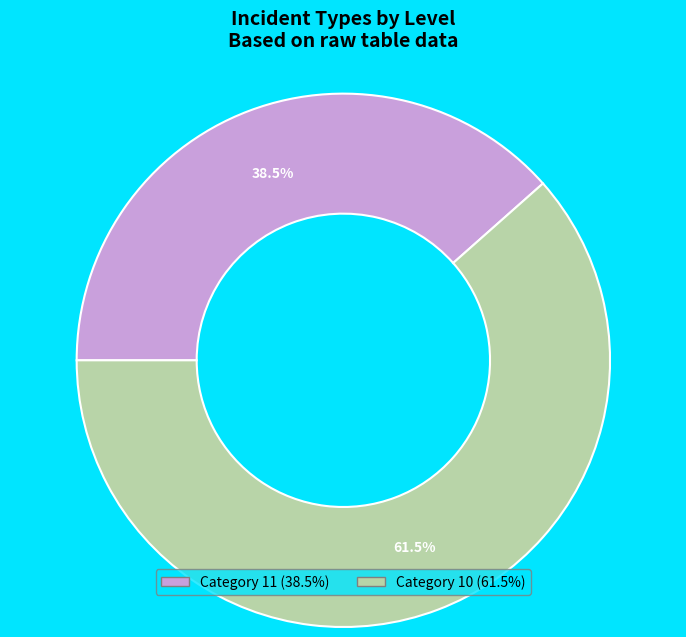

How many slices are in this pie chart?

2